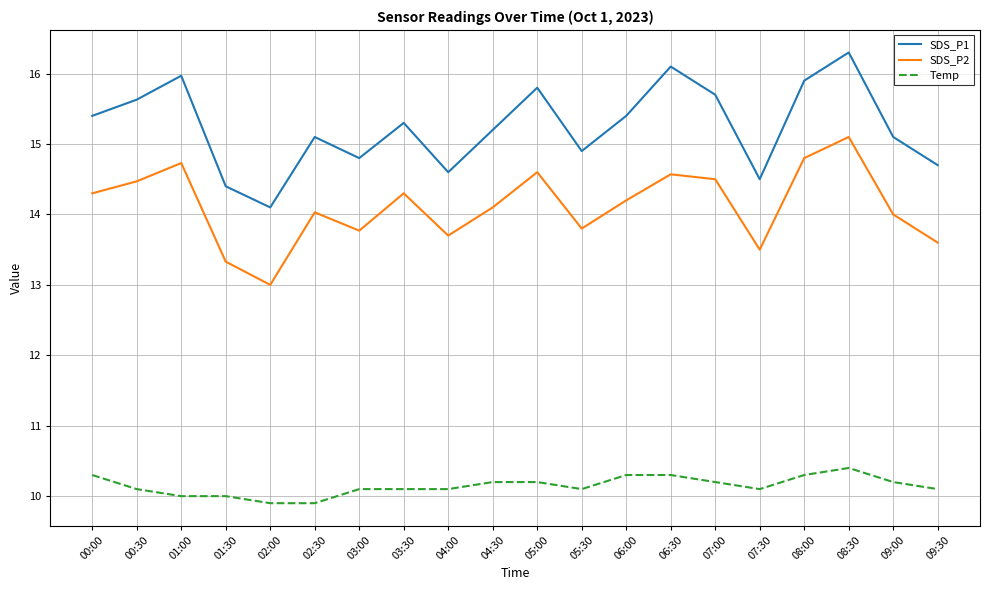

What position from the right is 03:00?

14